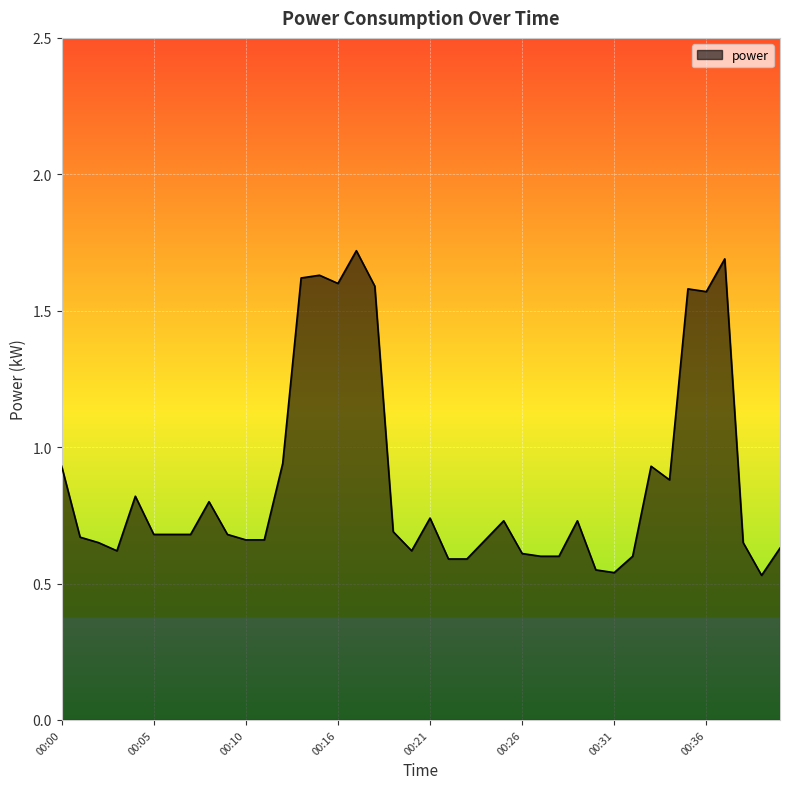

How many lines are shown in the chart?

1